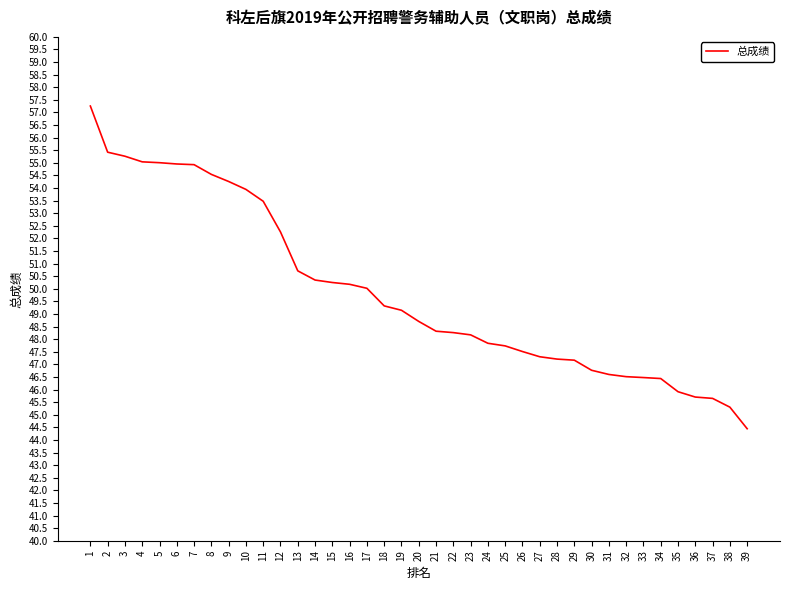

True or false: the data shows 22.0 at 32.

False